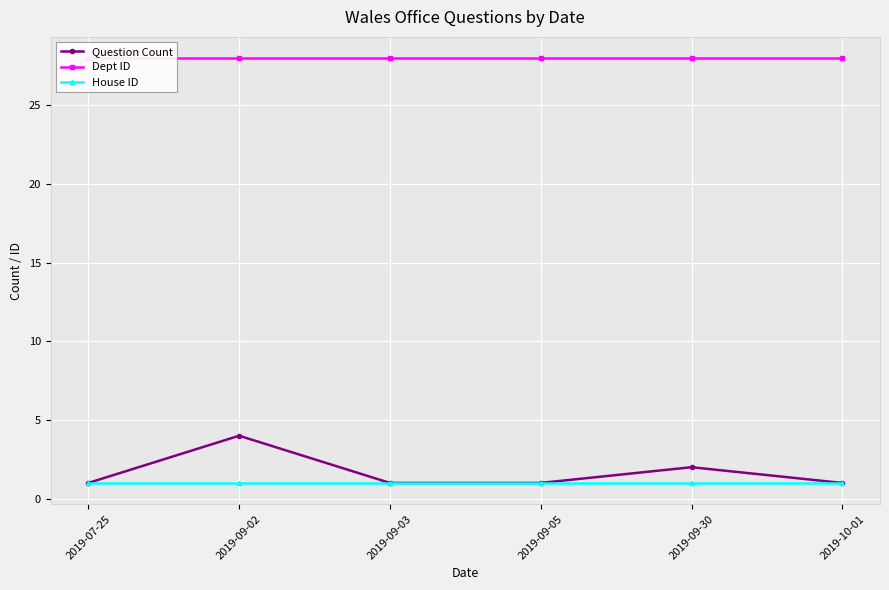

What is the value of the House ID point at the 3rd from the left?

1